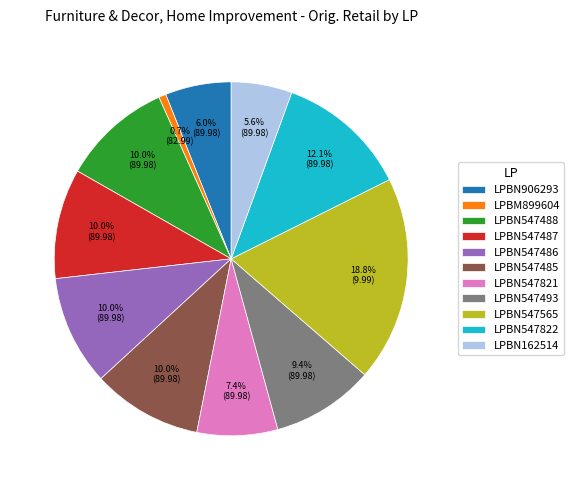

To the nearest percent, what percentage of the pie is LPBN547821?

7%